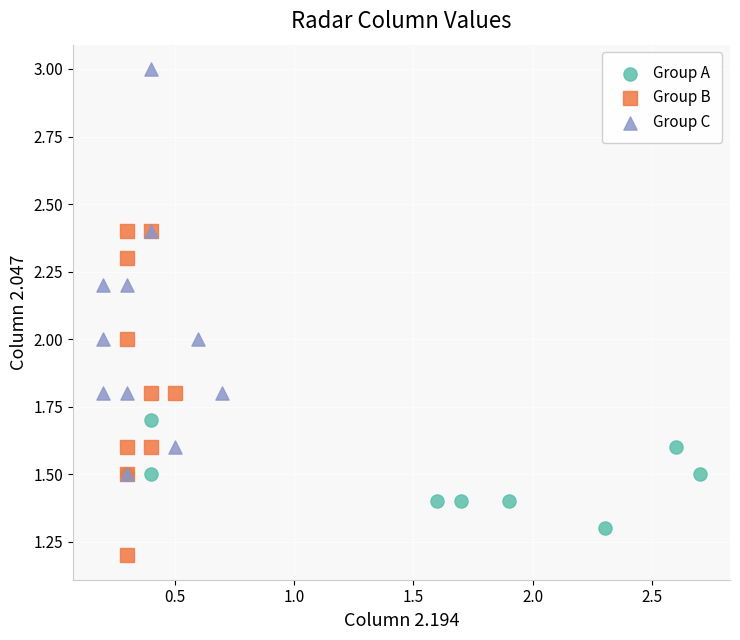

Which series has the widest spread of Y values?

Group C